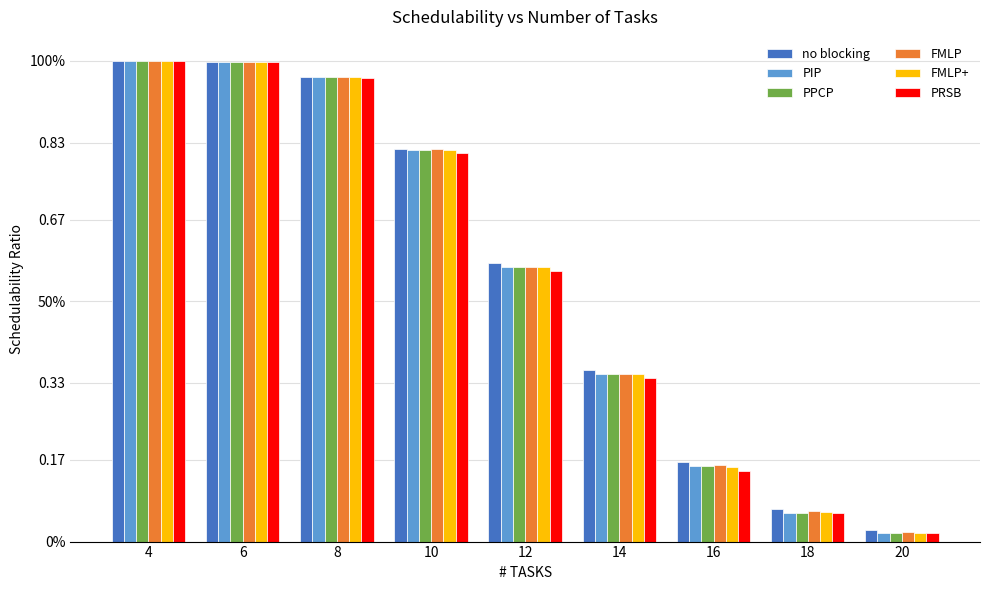

Does the chart contain stacked bars?

No